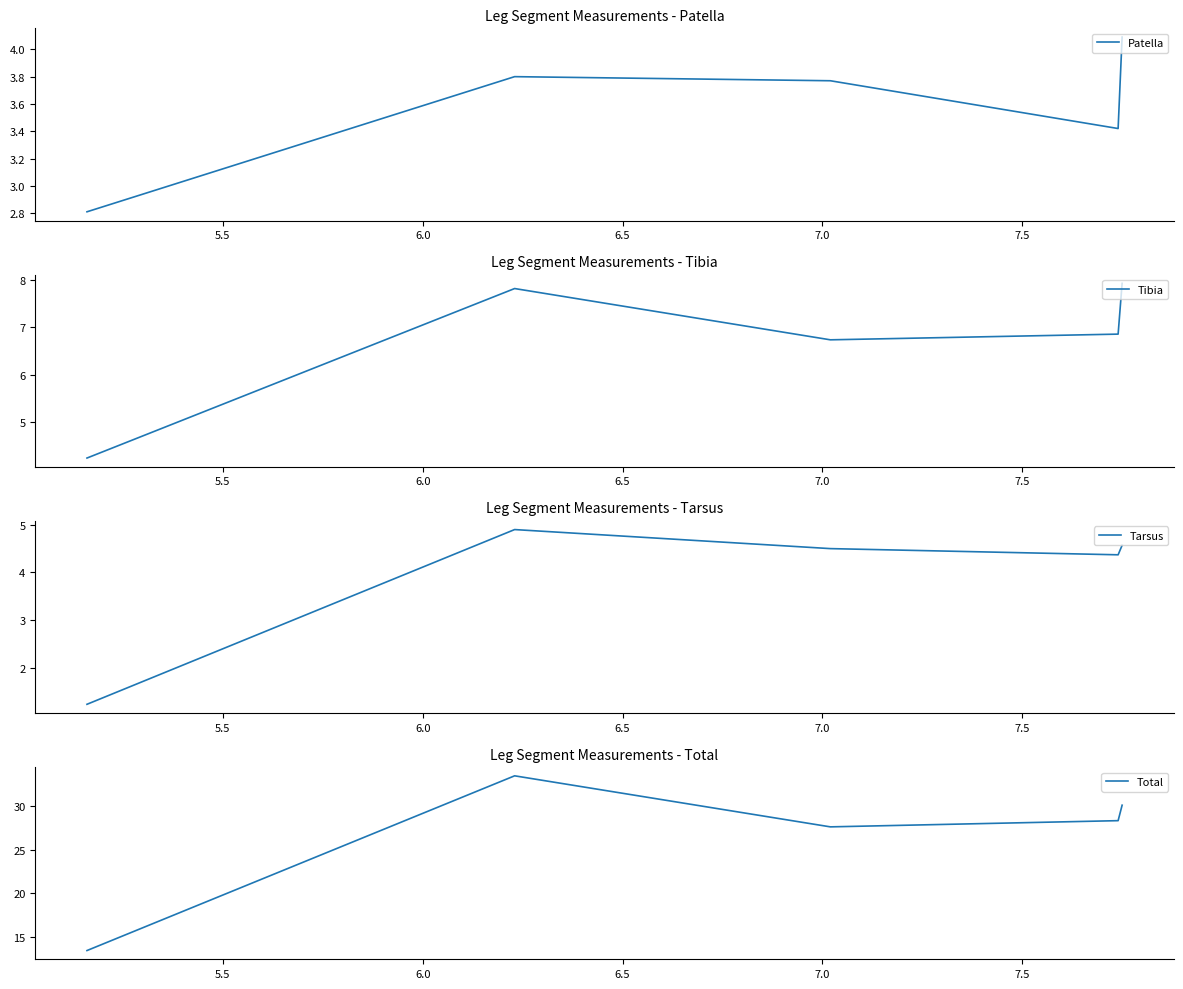

Count the number of categories in the chart.

5